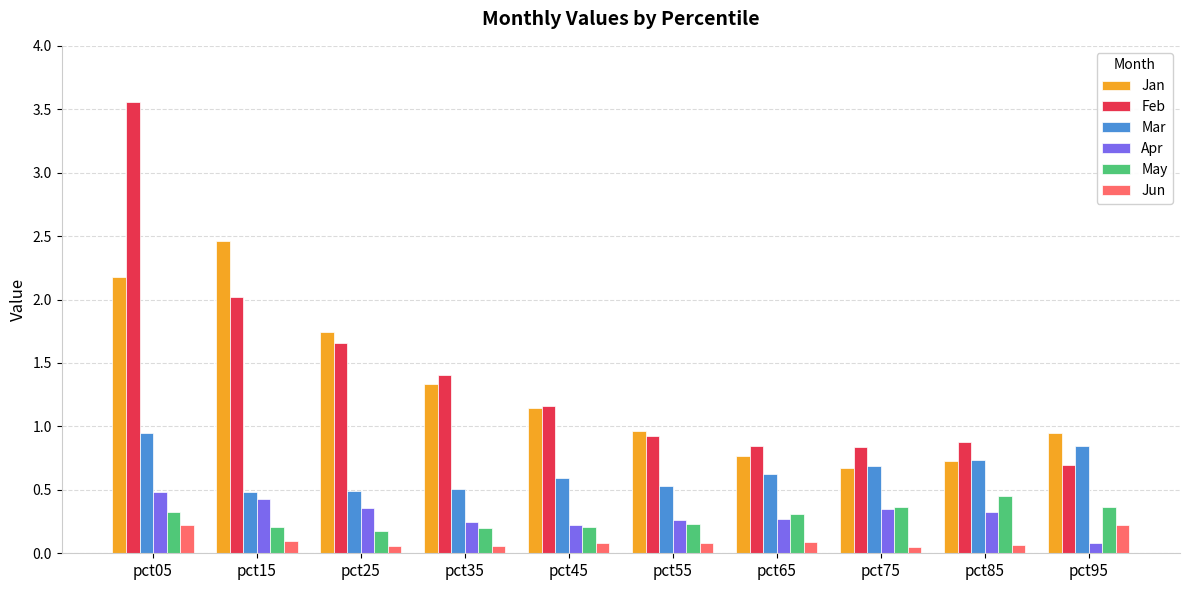

Which series has the largest range (max minus min)?

Feb